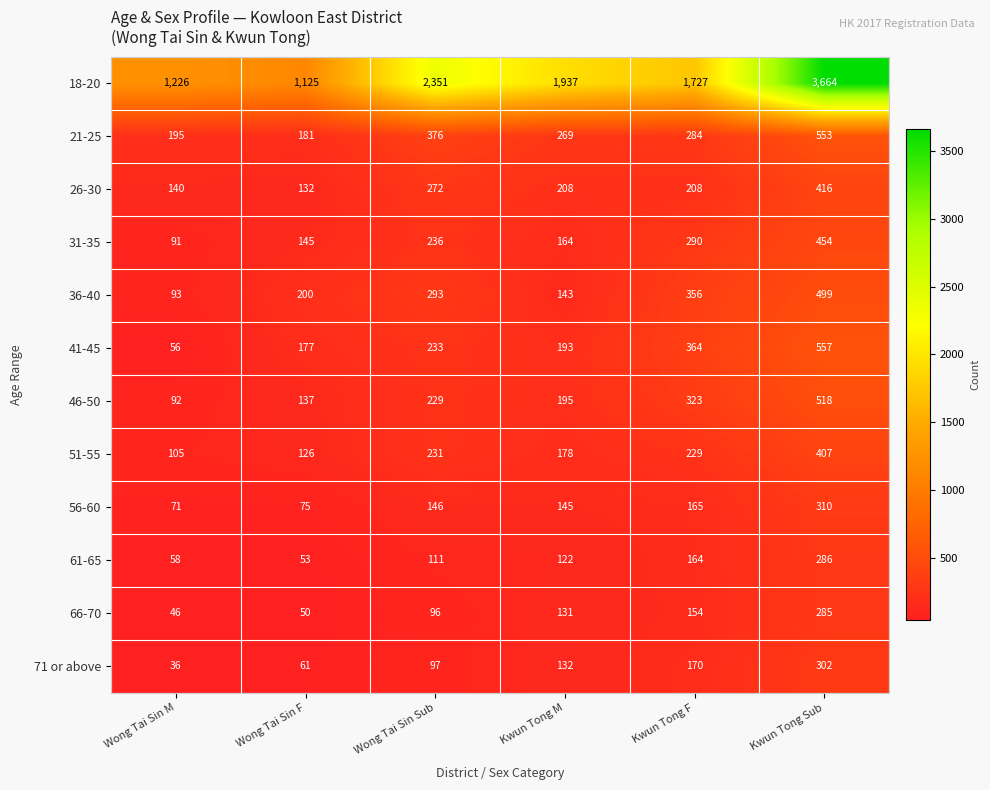

The 46-50 series shows 102 at Kwun Tong M. True or false?

False